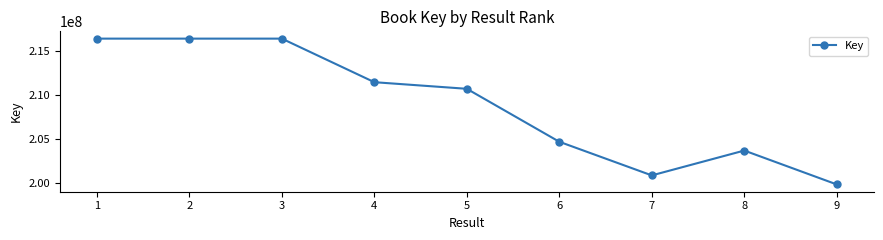

What is the minimum value shown in the chart?

199822246